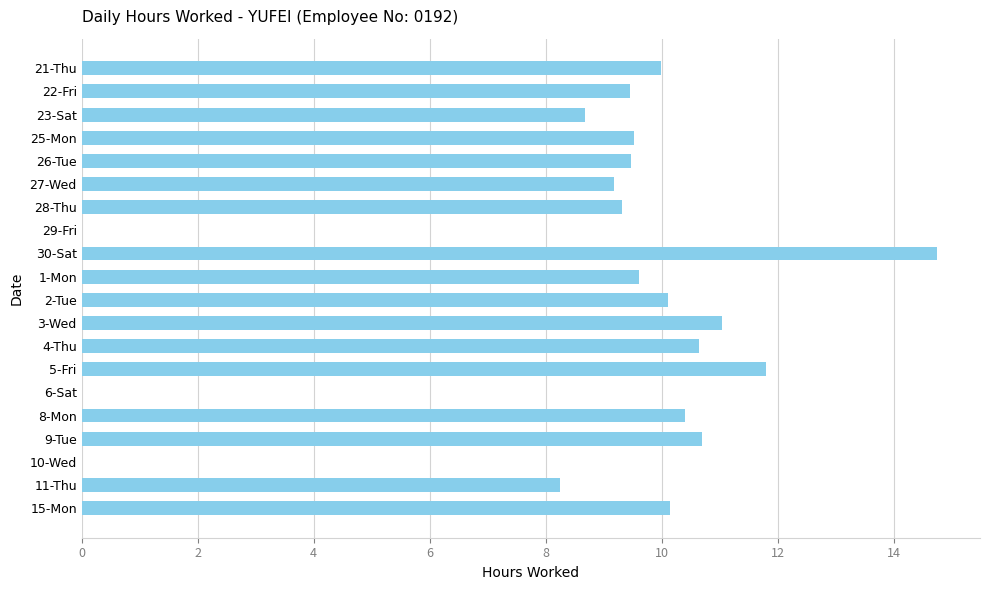

Count the number of categories in the chart.

20